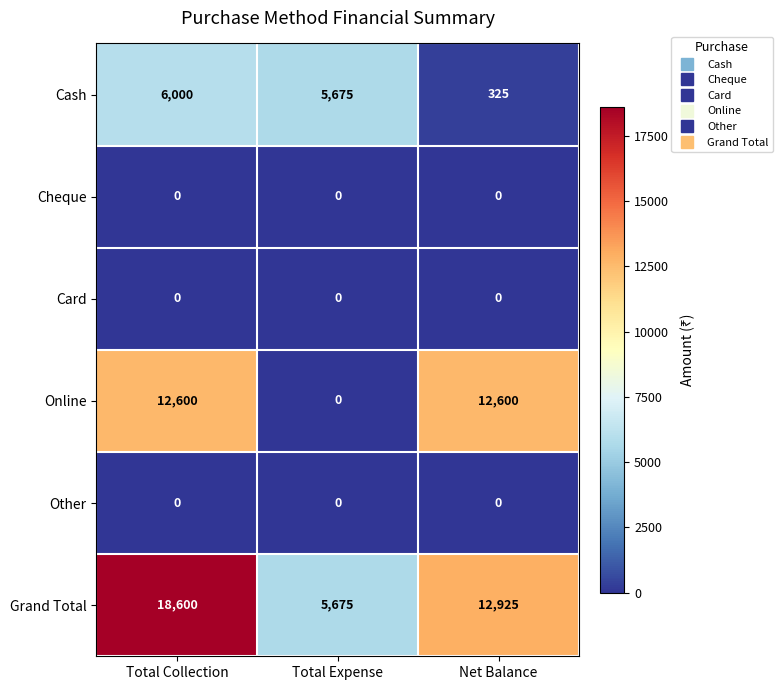

How many data points does each series have?

3